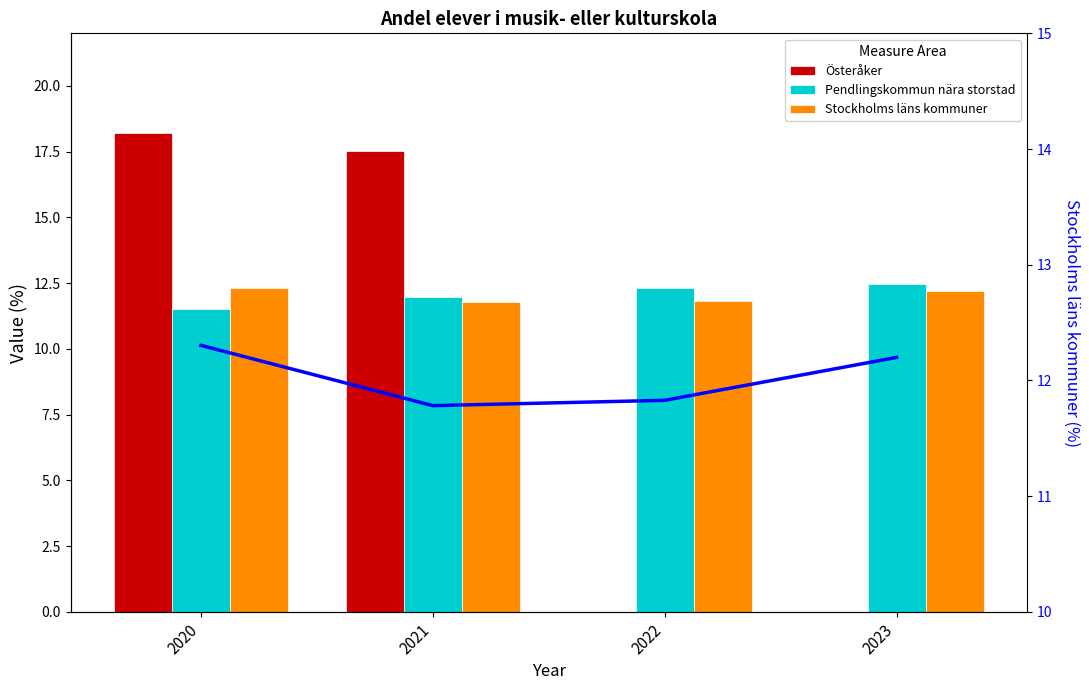

Count the number of data series in this chart.

4